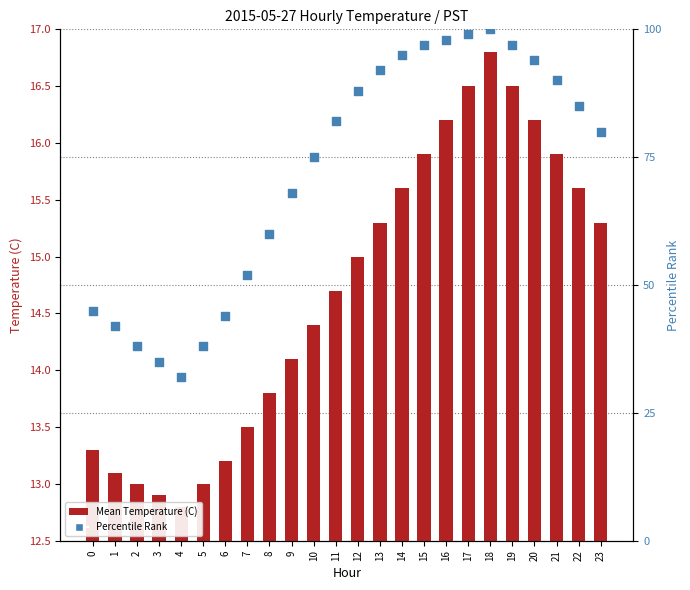

Which series reaches the minimum Y coordinate?

Mean Temperature (C)